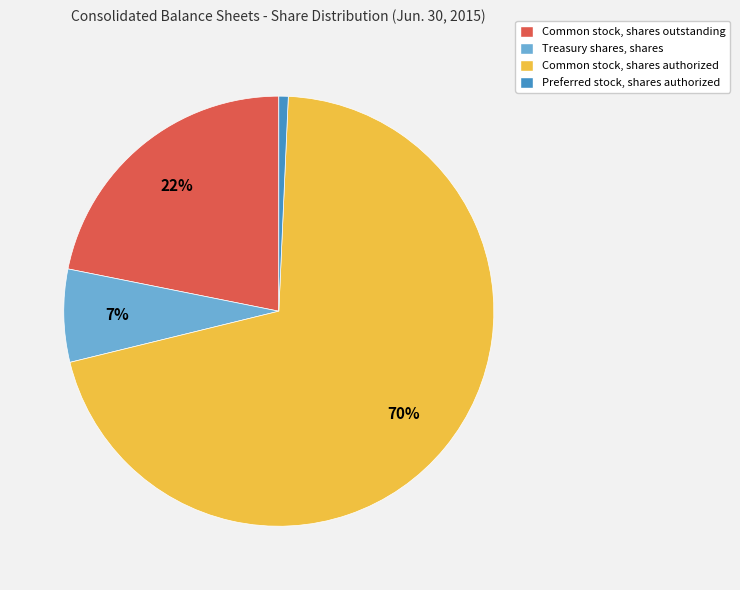

What is the ratio of the value at Preferred stock, shares authorized to the value at Treasury shares, shares?

0.1